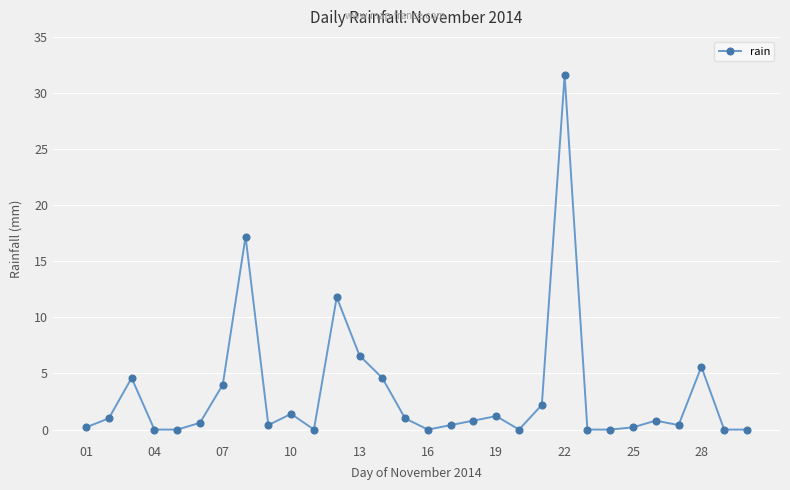

What is the value of the 15th point from the left?

1.0